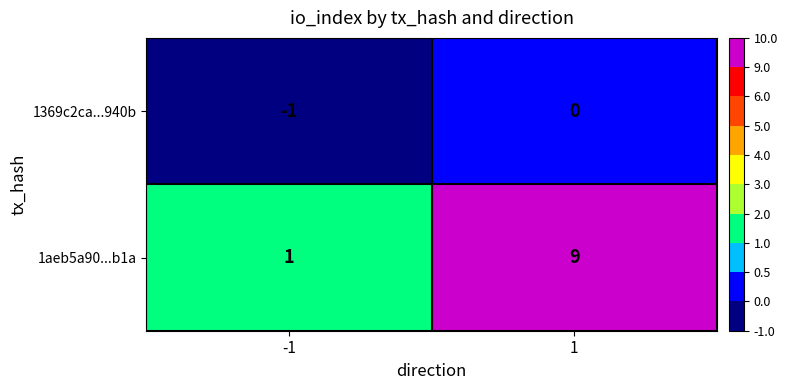

What is the total value across all series at 1?

9